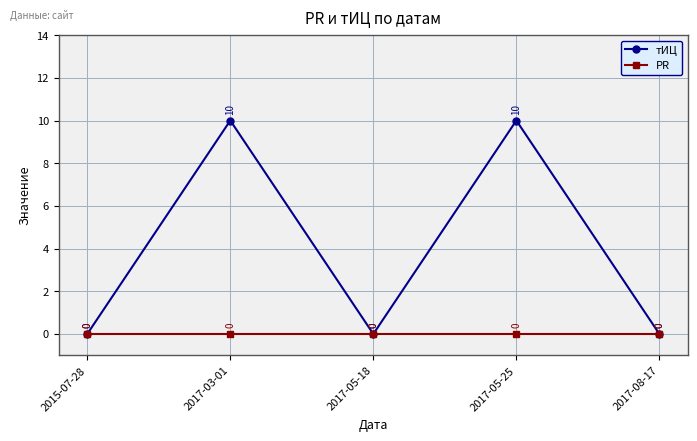

Reading left to right, list all the values displayed in this chart.

тИЦ: 0	10	0	10	0
PR: 0	0	0	0	0